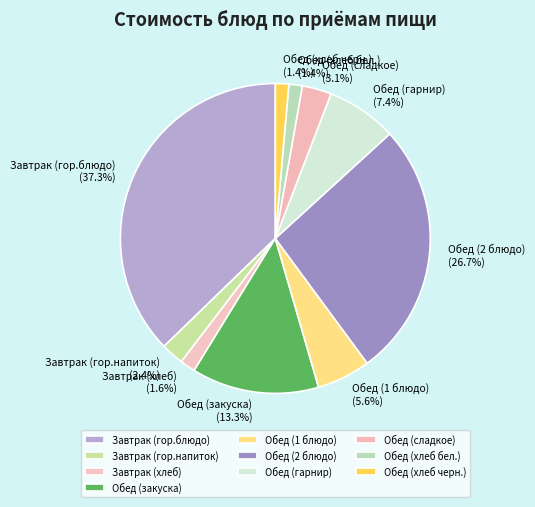

Between Завтрак (хлеб) and Обед (1 блюдо), which is larger?

Обед (1 блюдо)